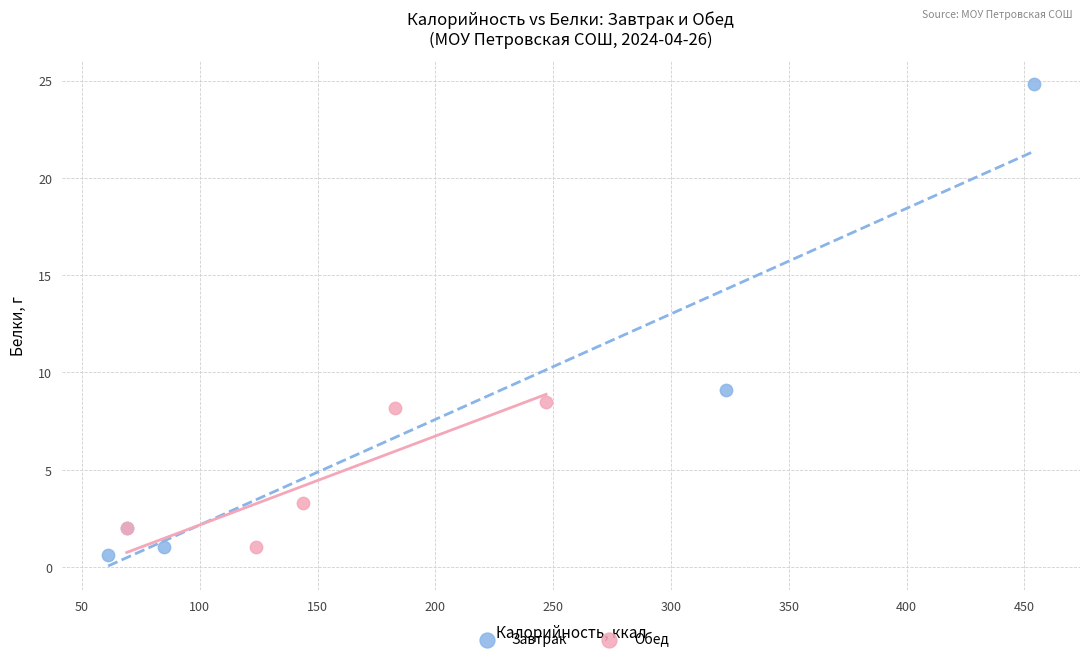

Which series has the widest spread of Y values?

Завтрак